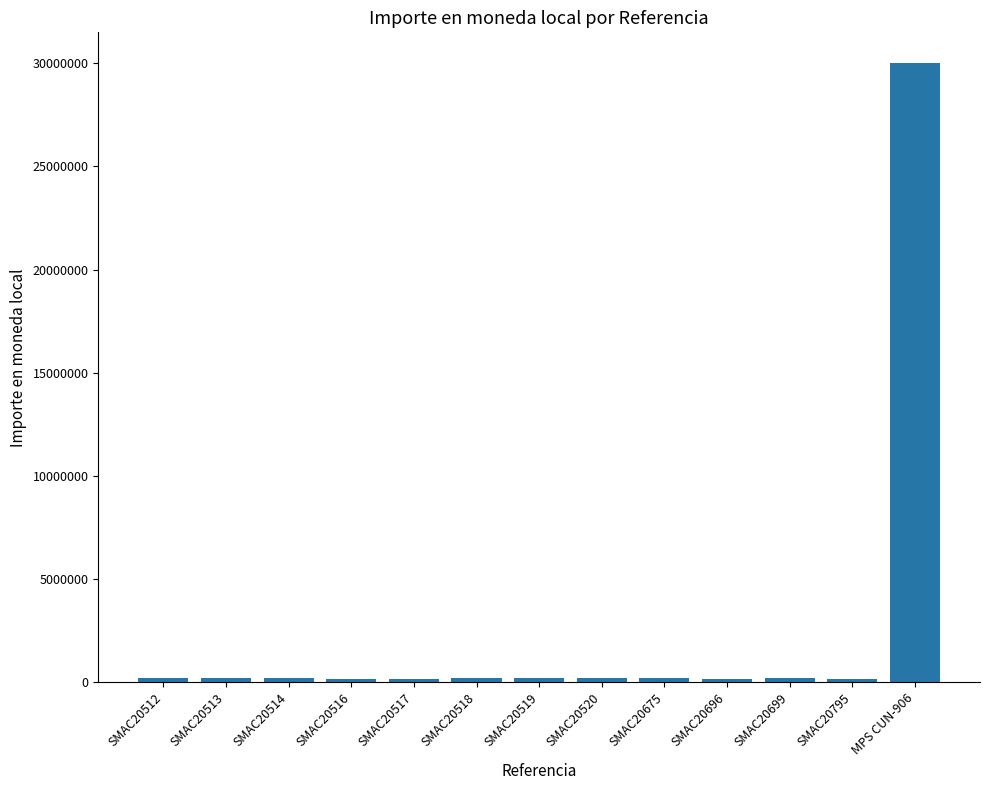

Which label corresponds to the largest value in the chart?

MPS CUN-906